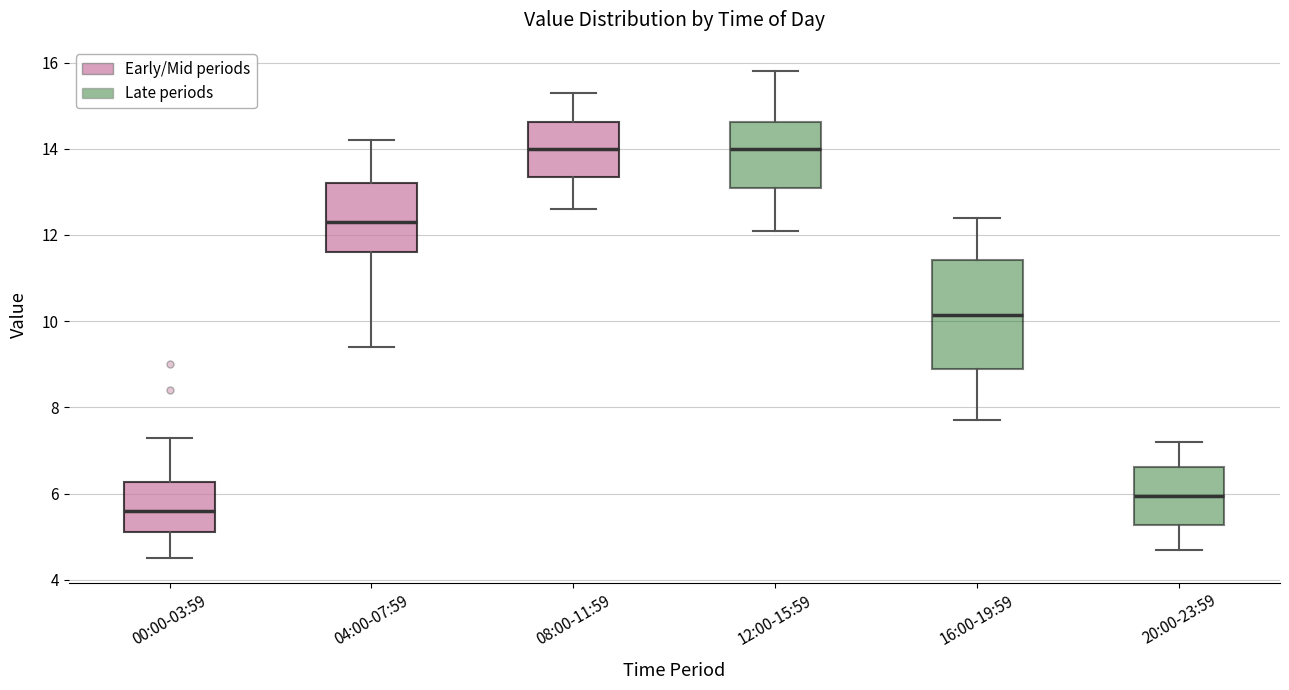

Which box has the lowest median line?

00:00-03:59